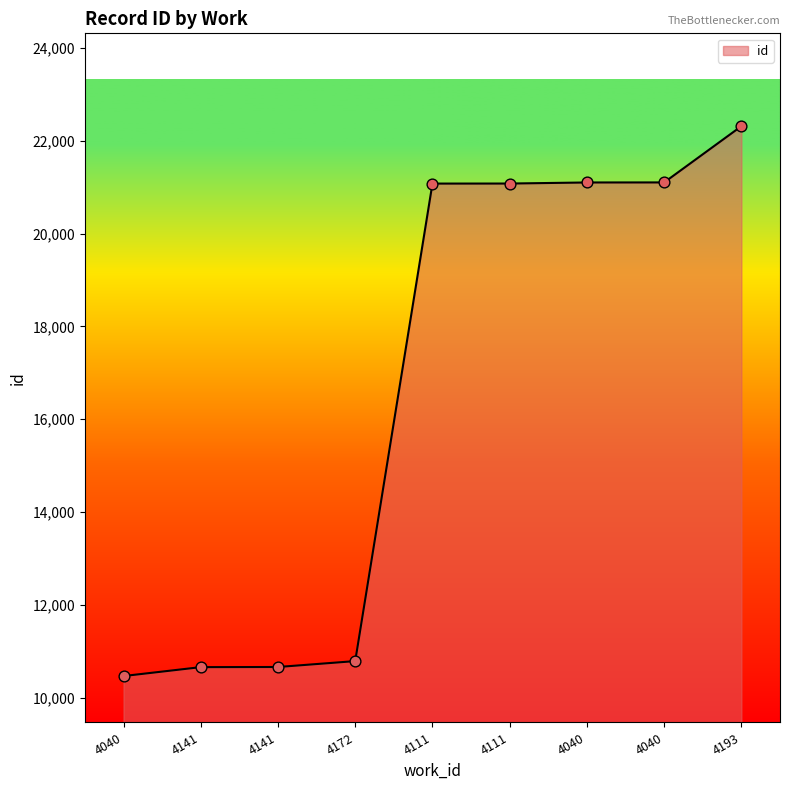

What is the ratio of the value at 4141 to the value at 4040?

0.5